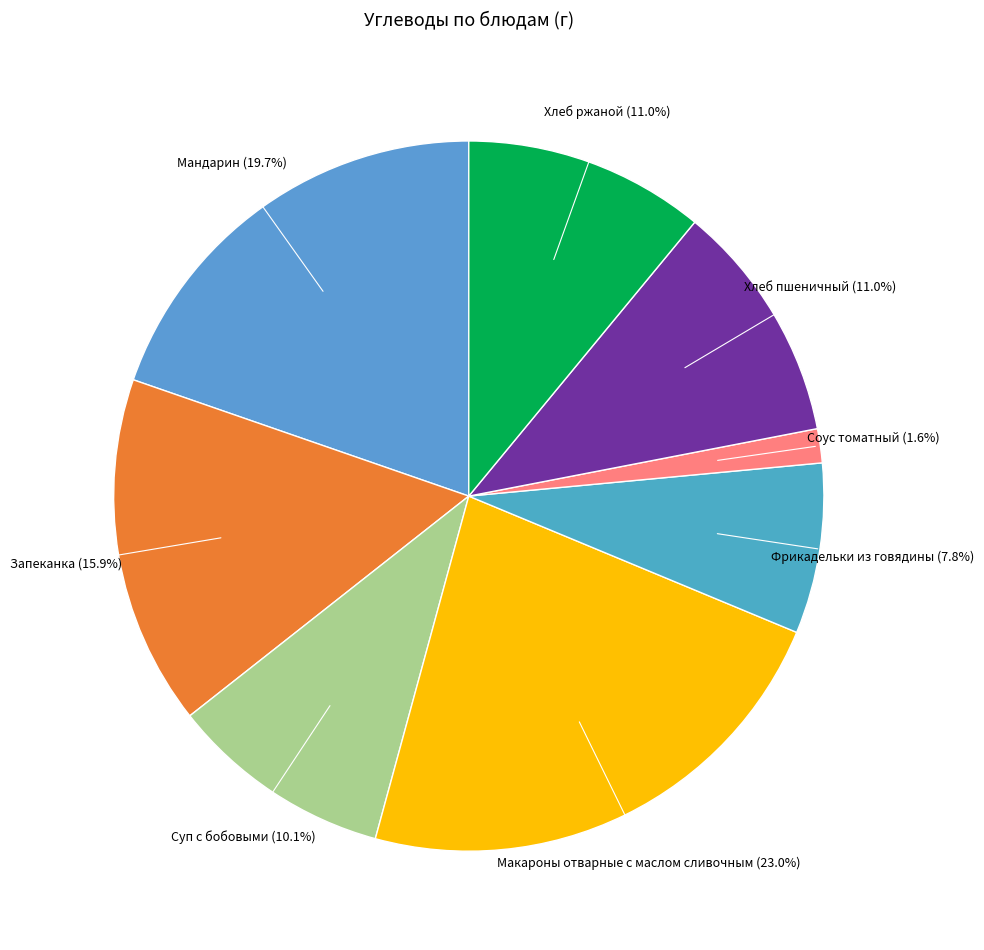

How many slices are in this pie chart?

8